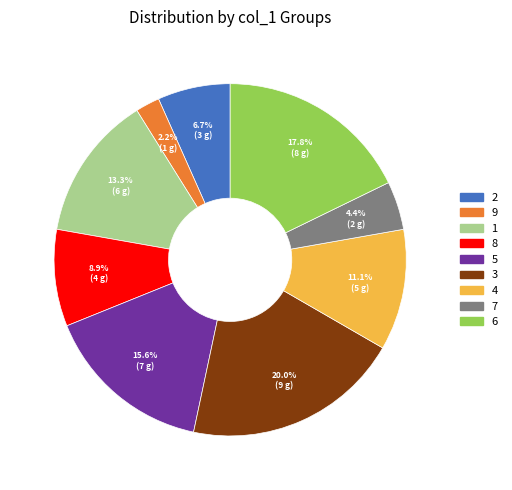

Between 9 and 7, which is larger?

7